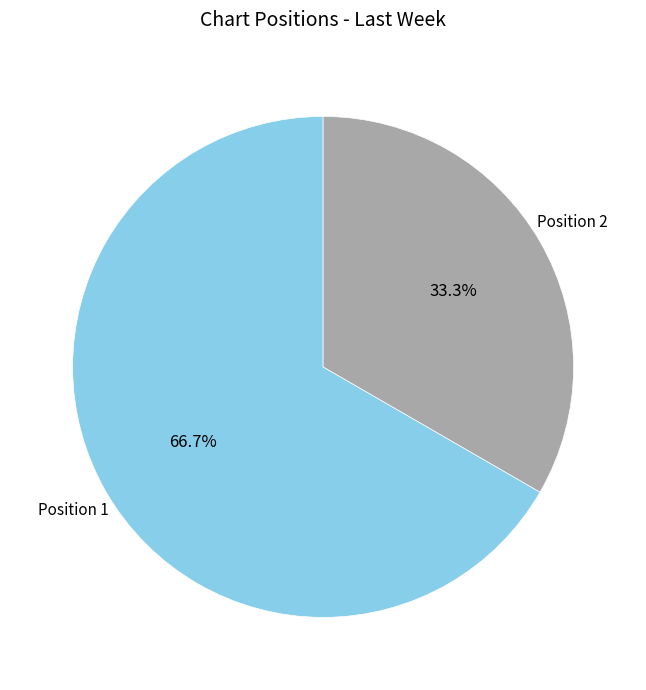

Is there any slice that represents more than half of the pie?

Yes